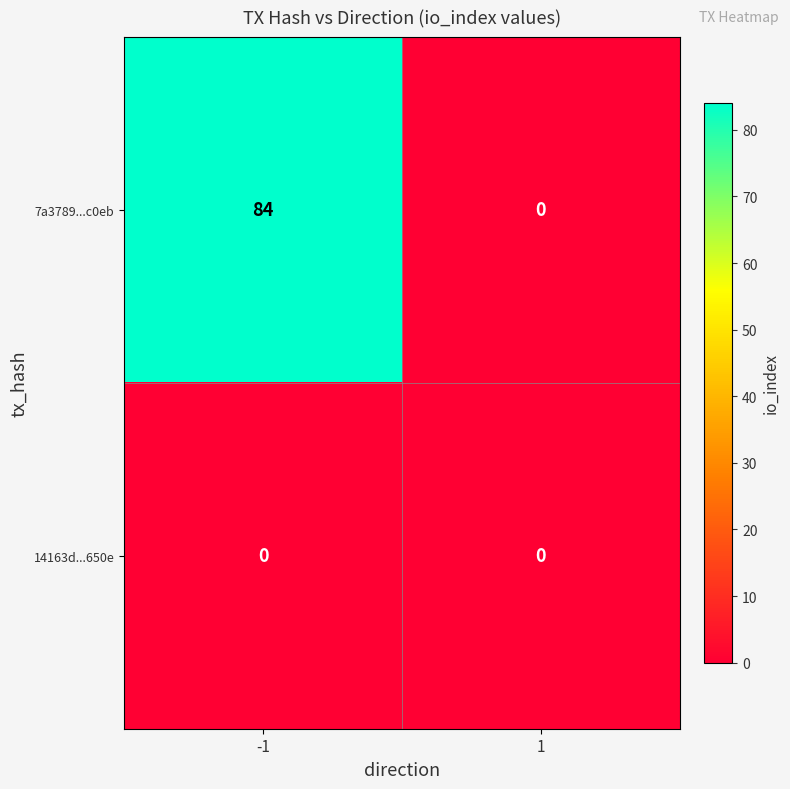

Which series has the largest total across all categories?

7a3789...c0eb